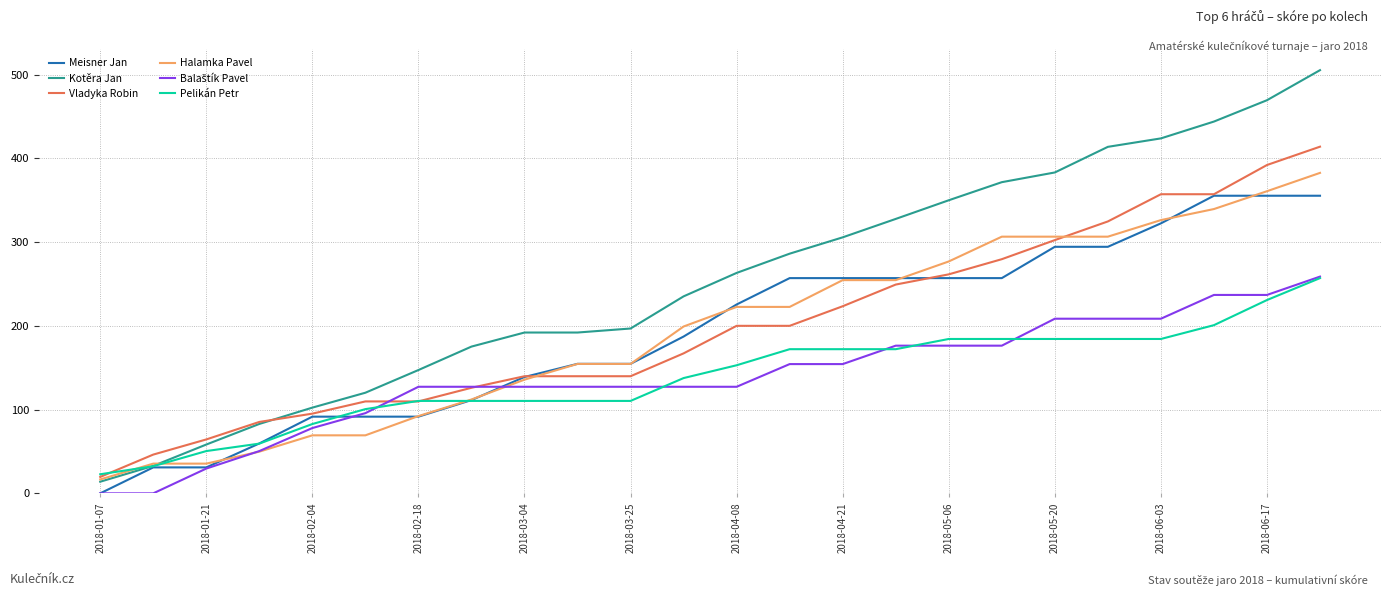

What is the difference between the second highest and minimum values in the Meisner Jan series?

355.5